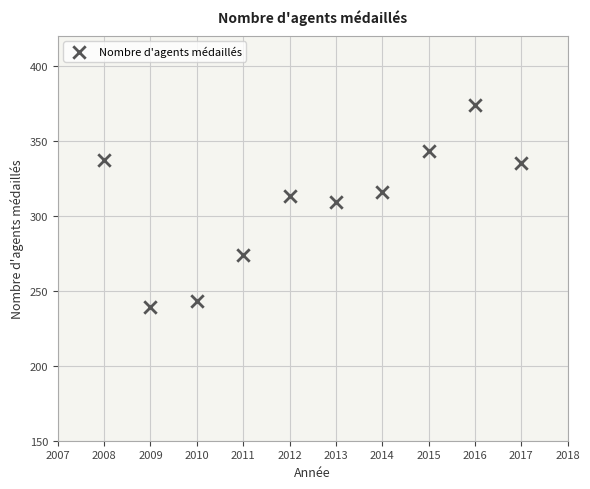

What is the range of X values (max minus min)?

9